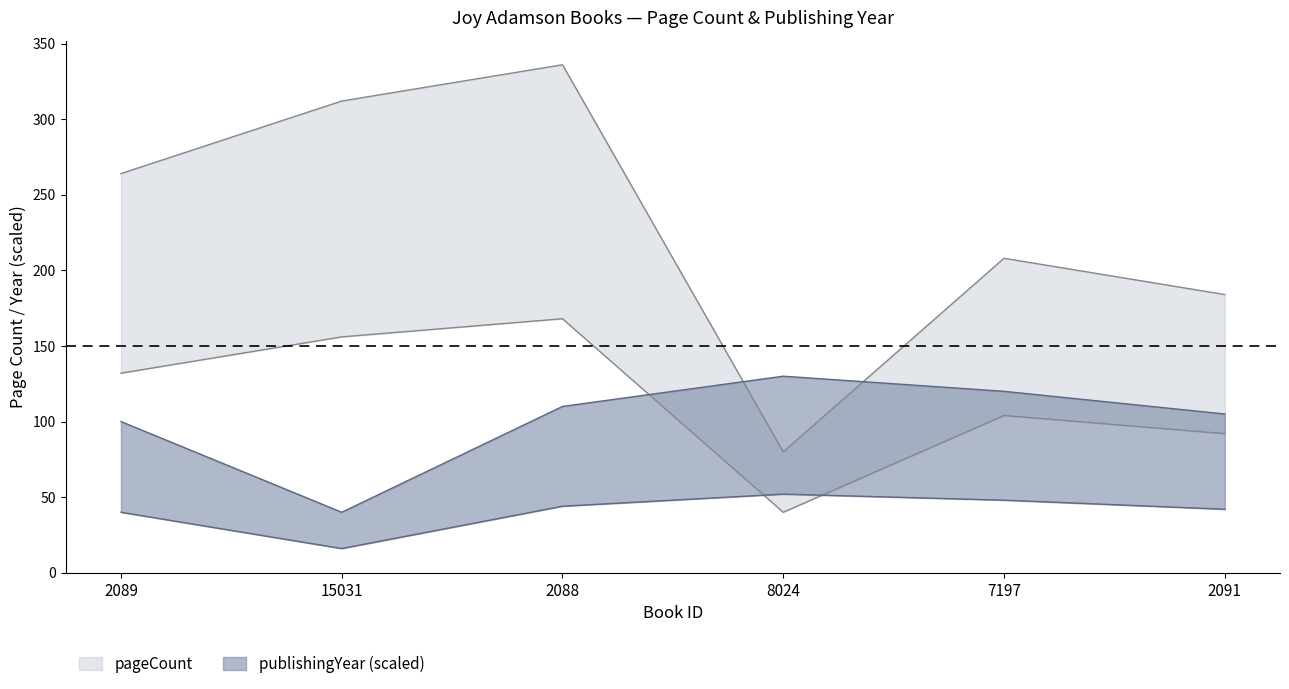

How many data points in pageCount are less than 264?

3